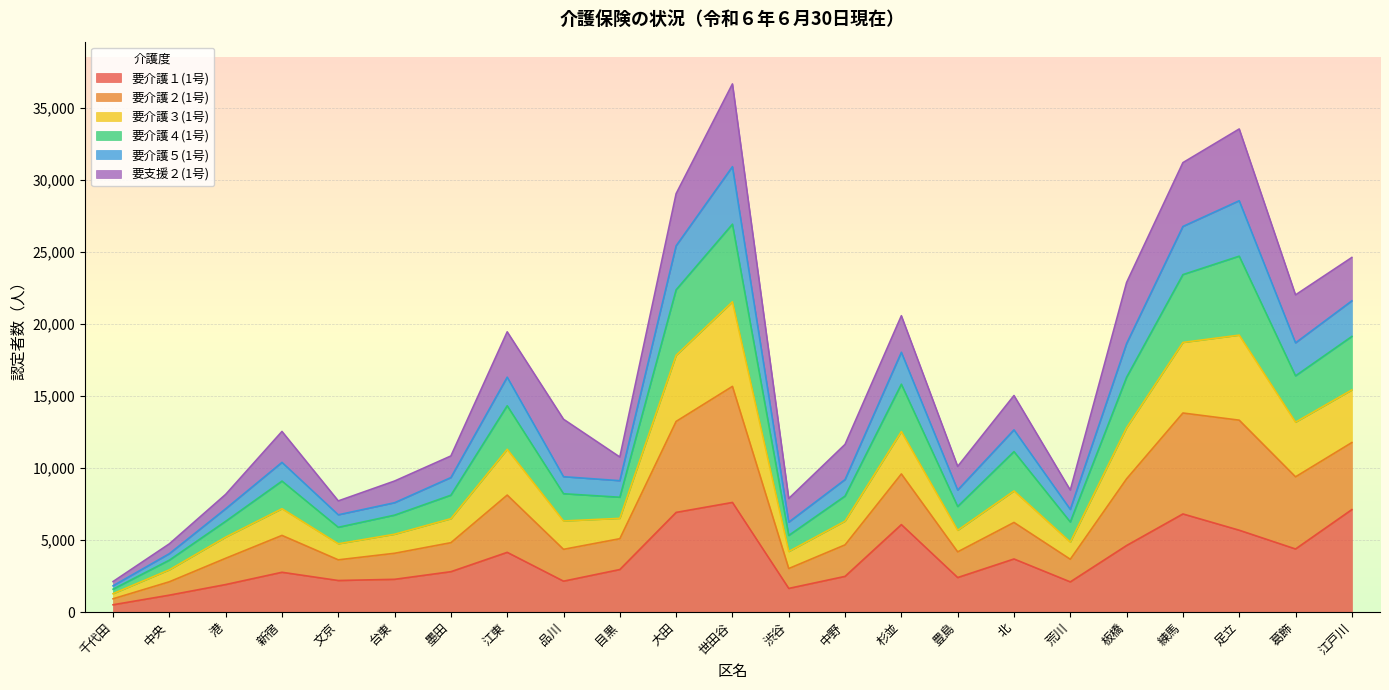

True or false: 要介護１(1号) and 要介護４(1号) intersect in this chart.

False